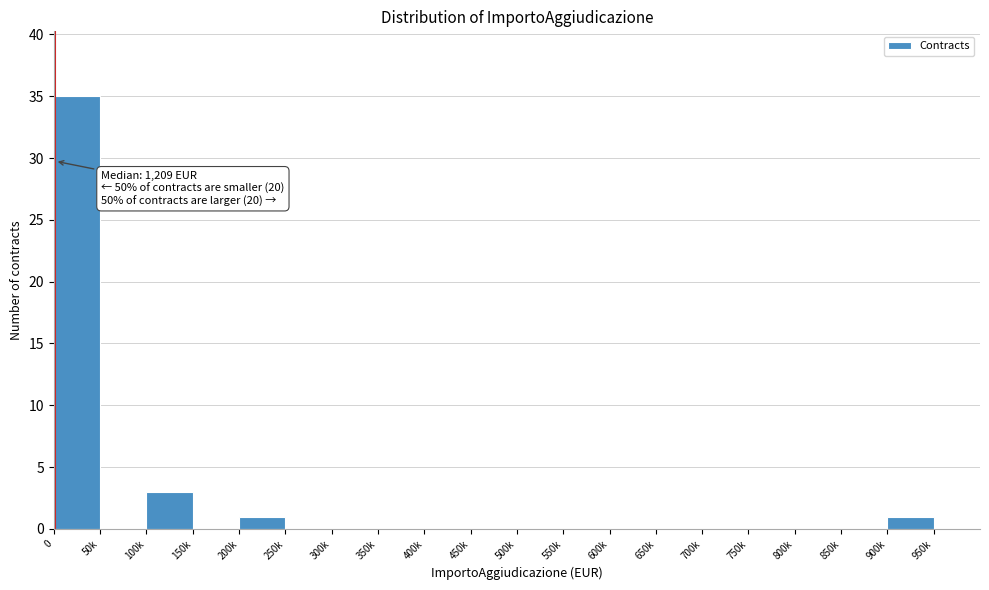

Reading left to right, extract all data points from this chart.

0=35	50k=0	100k=3	150k=0	200k=1	250k=0	300k=0	350k=0	400k=0	450k=0	500k=0	550k=0	600k=0	650k=0	700k=0	750k=0	800k=0	850k=0	900k=1	950k=0